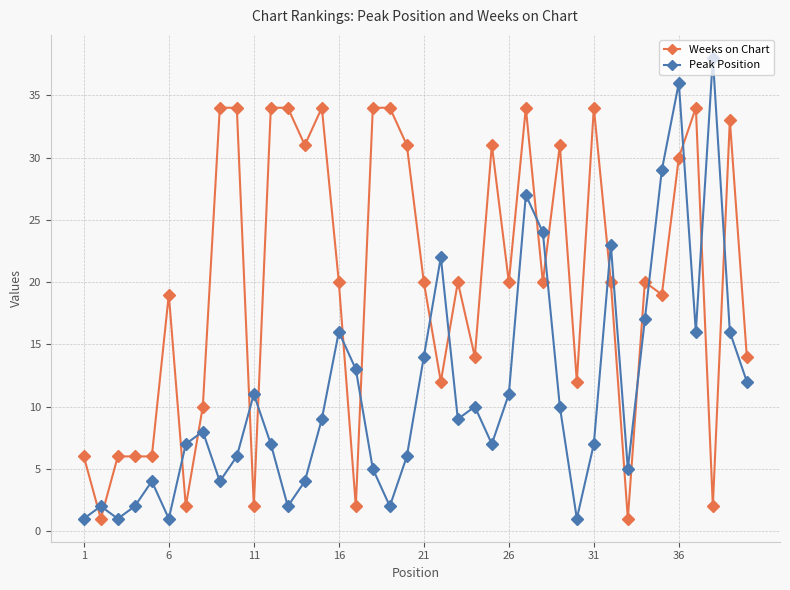

What is the average value of the Peak Position series?

11